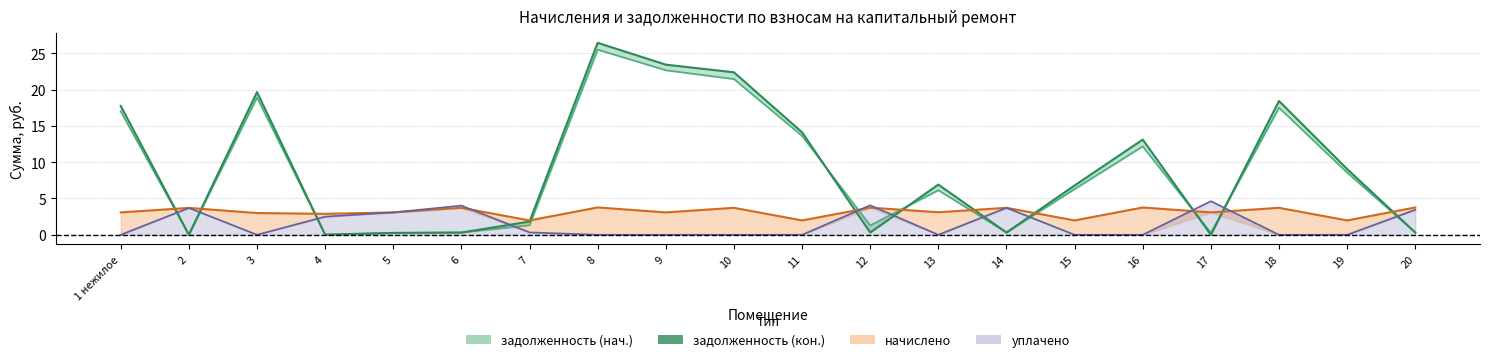

Rank the categories by value from highest to lowest.

8, 9, 10, 3, 18, 1 нежилое, 11, 16, 19, 13, 15, 7, 20, 12, 6, 14, 5, 4, 2, 17